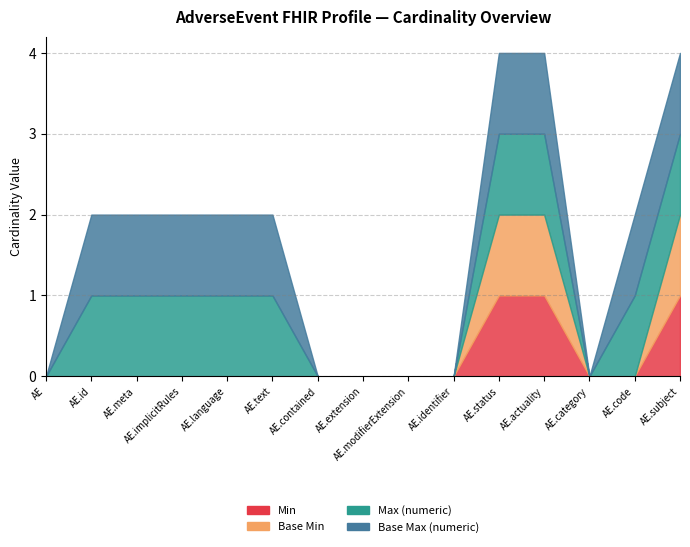

What is the value of the Base Max (numeric) point at the 14th from the left?

1